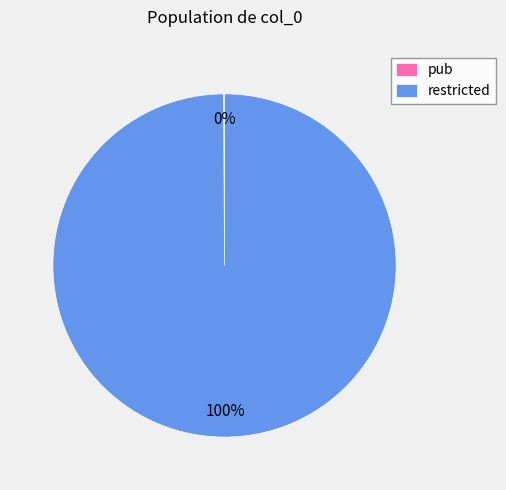

Which slice represents more than half of the pie?

restricted